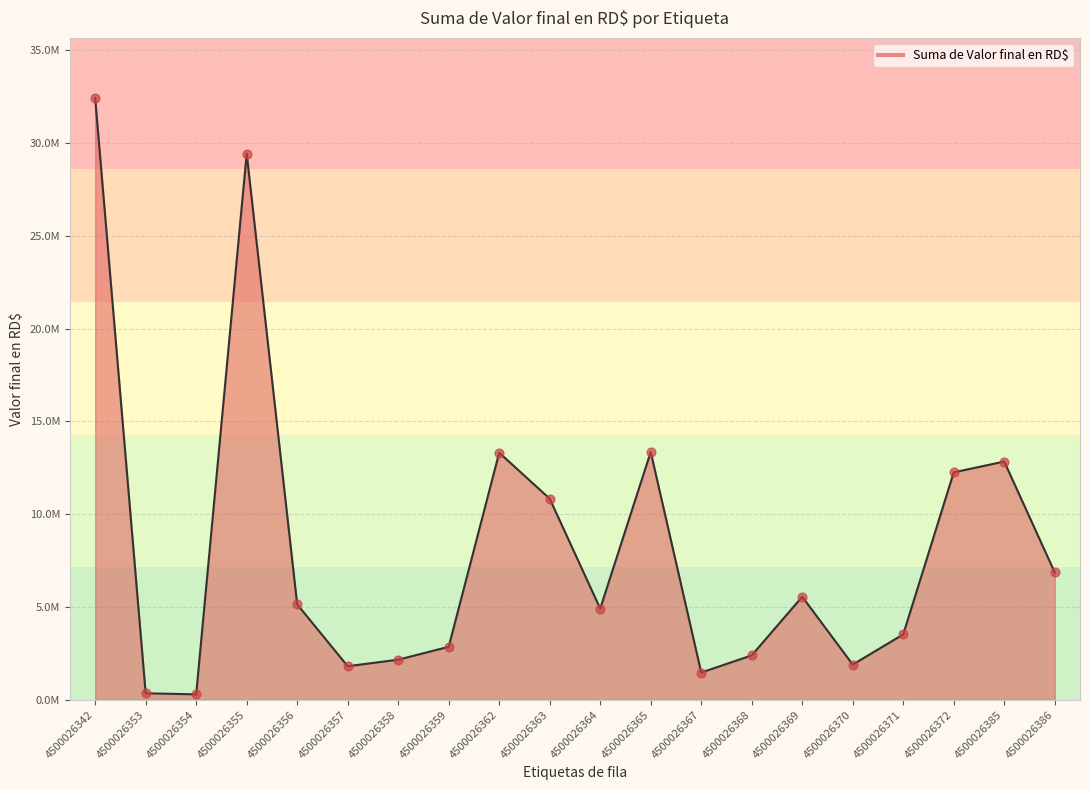

Is this an area chart (filled region under the line)?

Yes